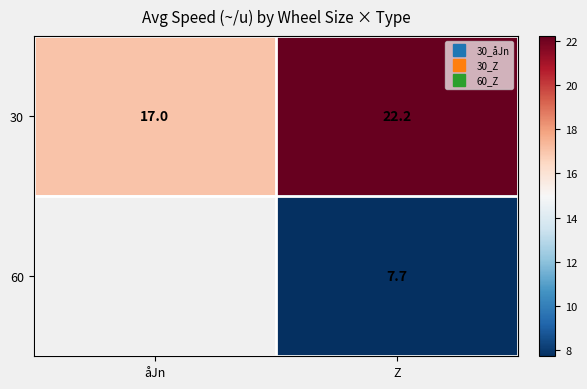

Where does the 30 series first go above 22?

Z